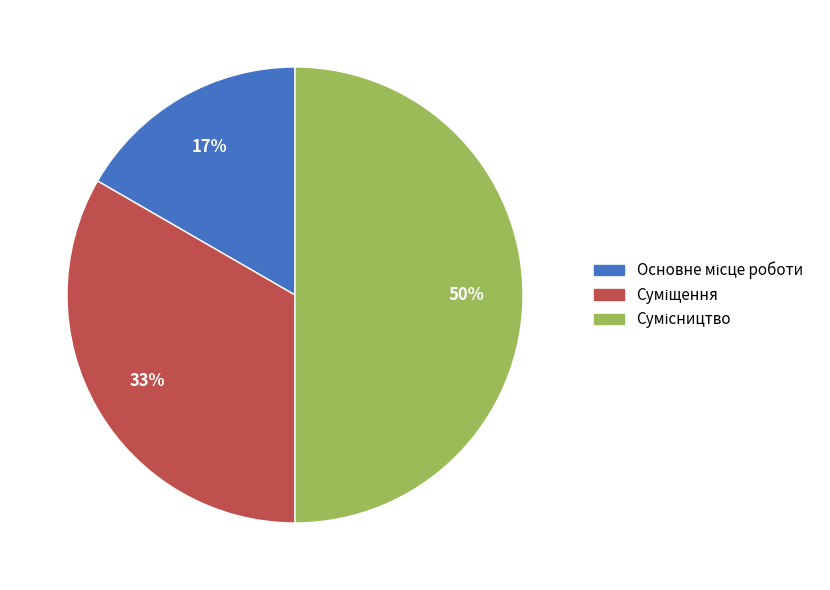

To the nearest percent, what is the difference between the largest and smallest slice percentages?

33%